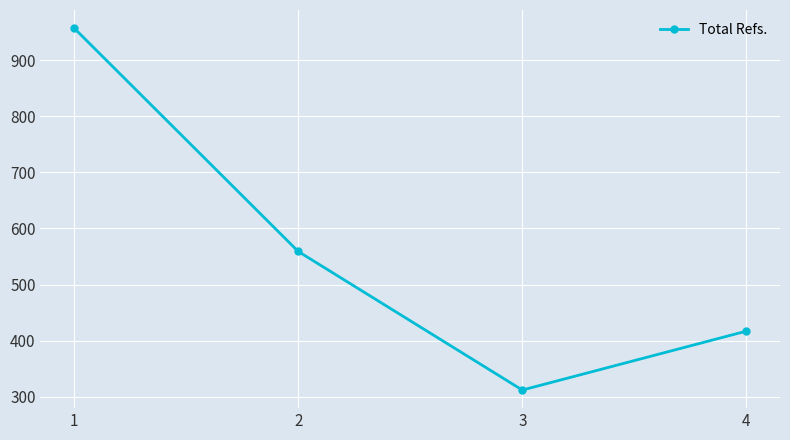

True or false: there are more than 1 points higher than both neighbors.

False